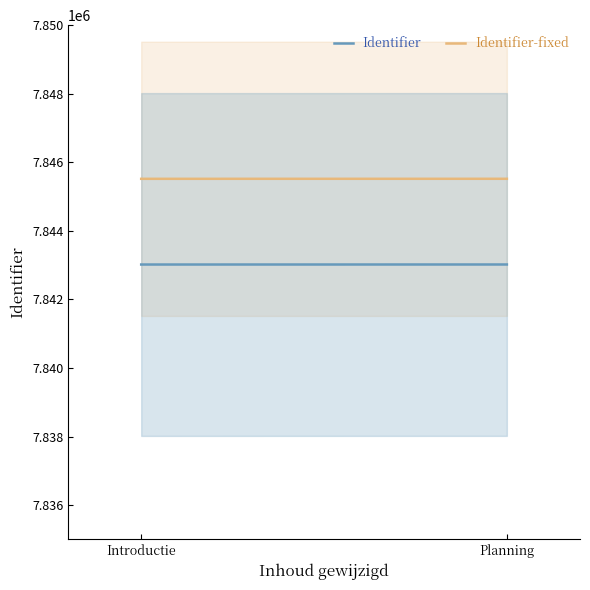

What position from the right is Introductie?

2